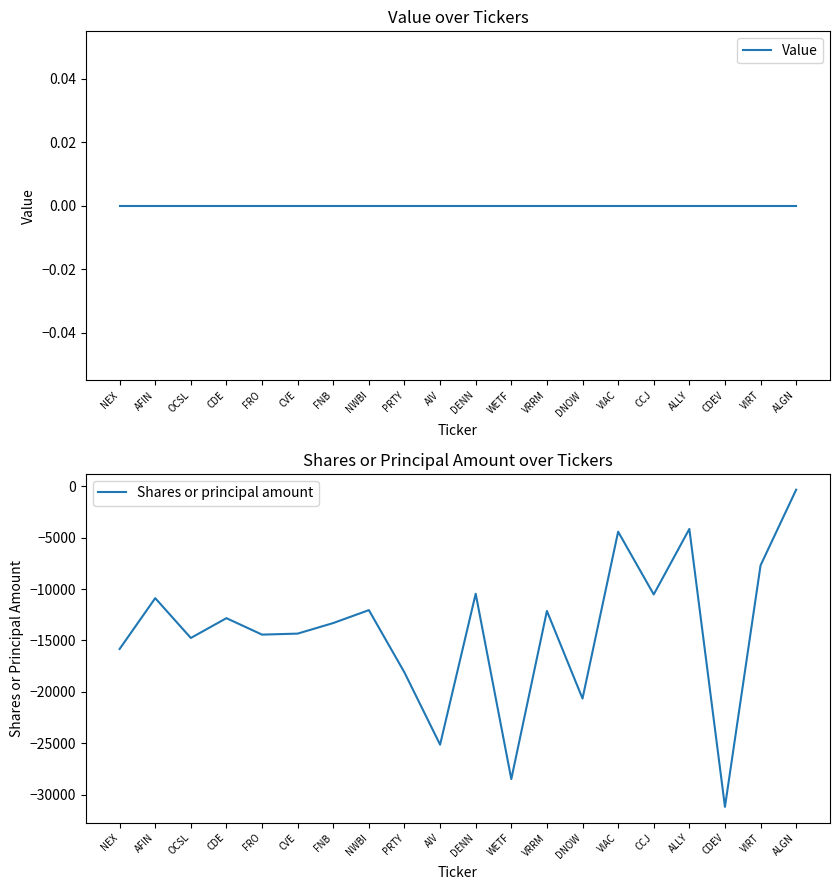

What is the difference between the highest and lowest values at DENN?

10460